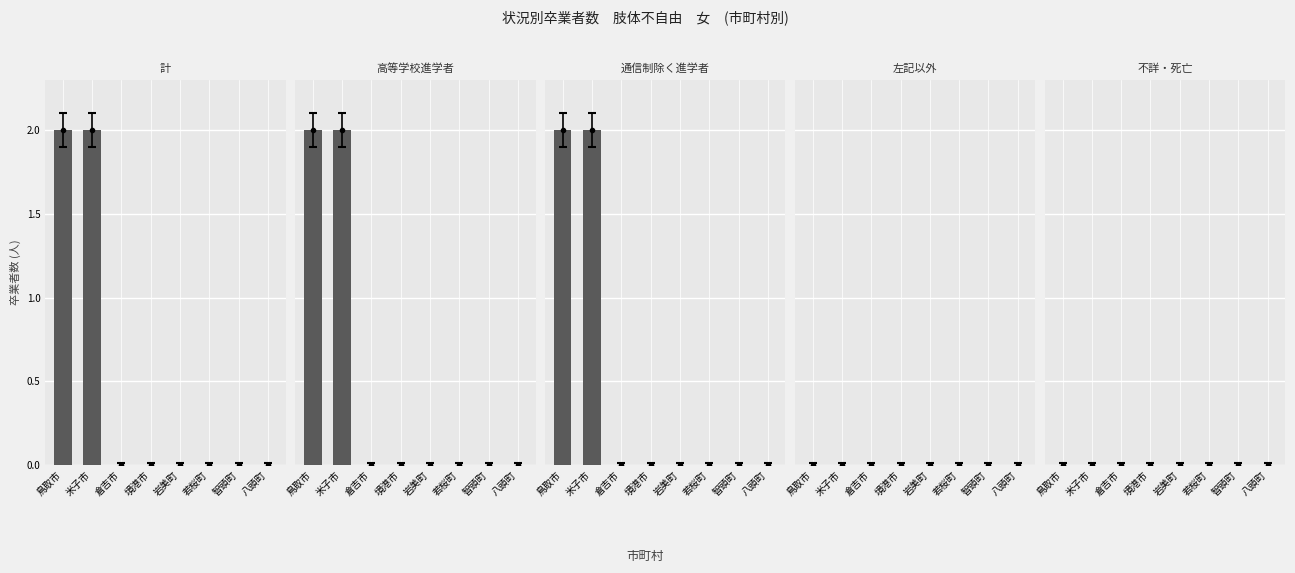

What is the spread (max minus min) of values at 鳥取市?

2